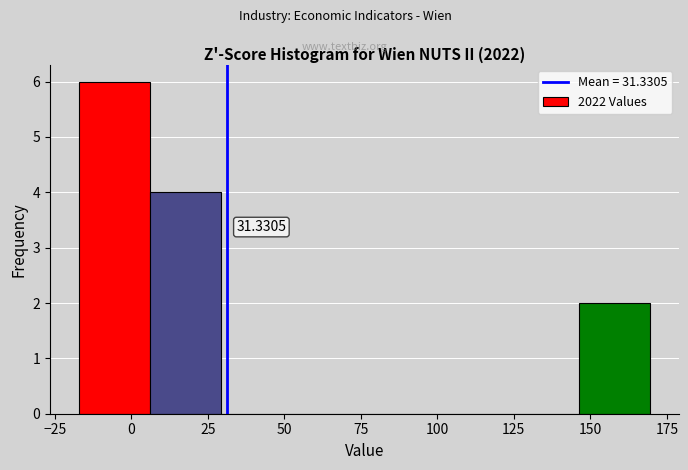

Which range on the x-axis has the tallest bar?

-15 to 5